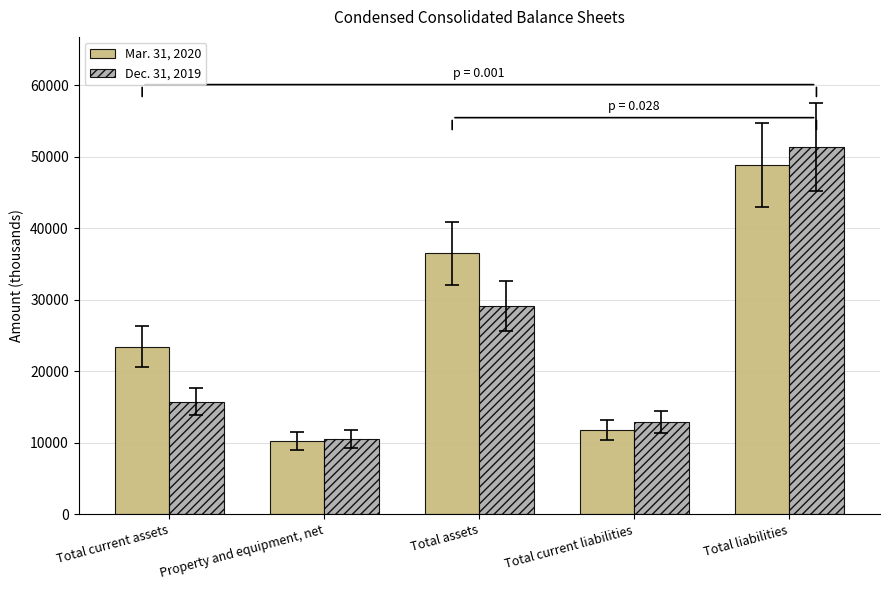

What position from the right is Total current assets?

5